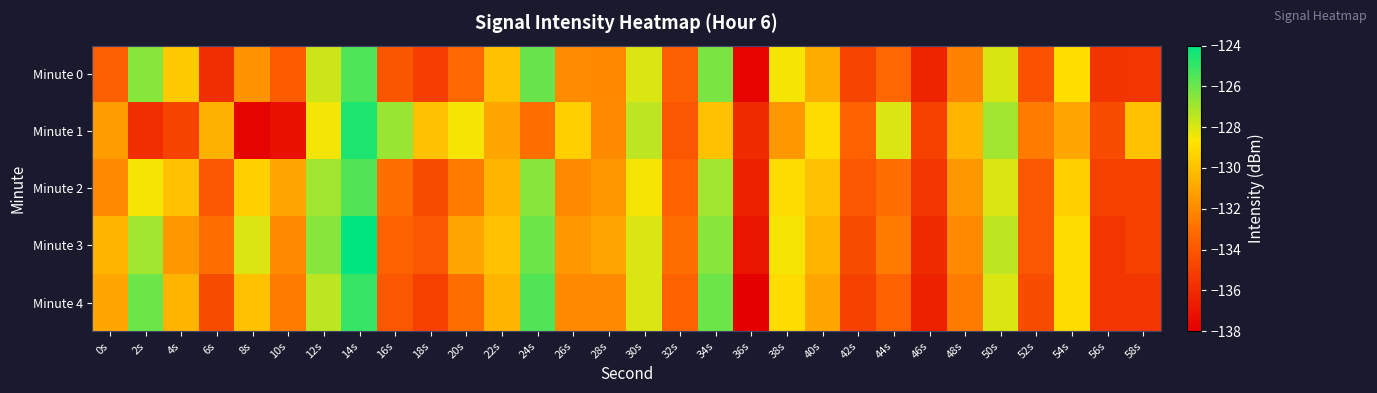

At which category is the sum across all series the highest?

14s